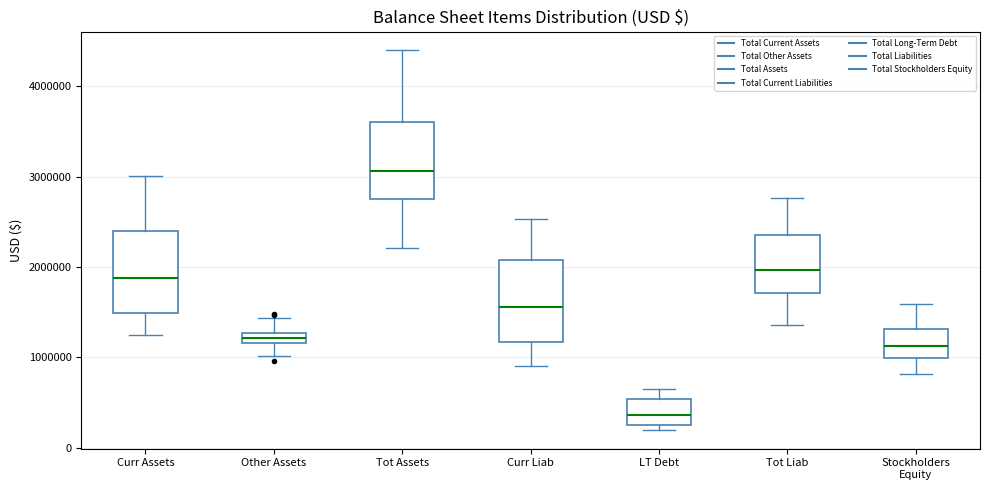

Which box has the highest median line?

Tot Assets